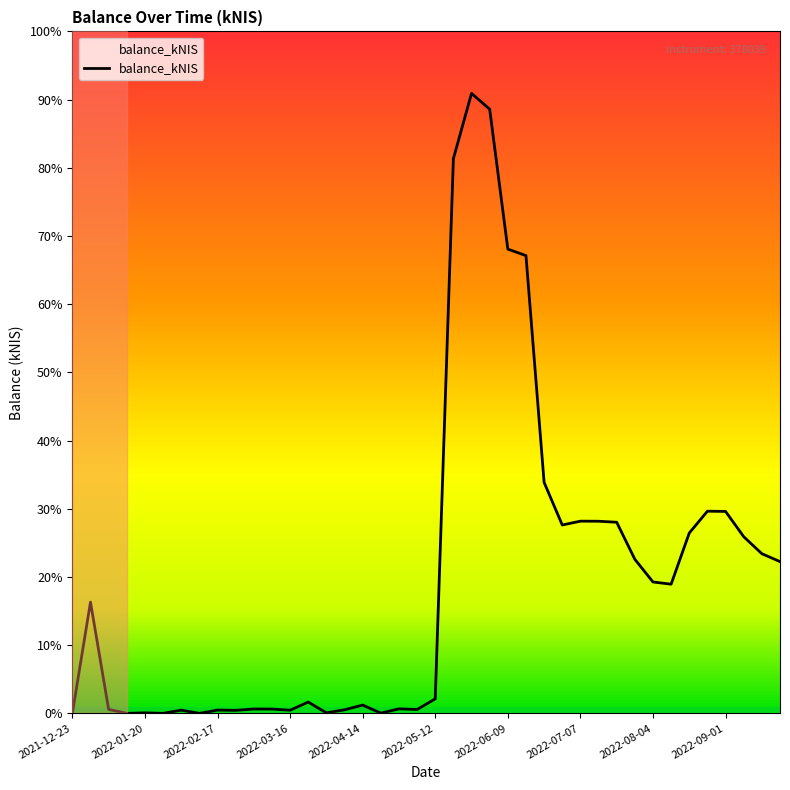

What is the difference between the second highest and second lowest values?

14198.9